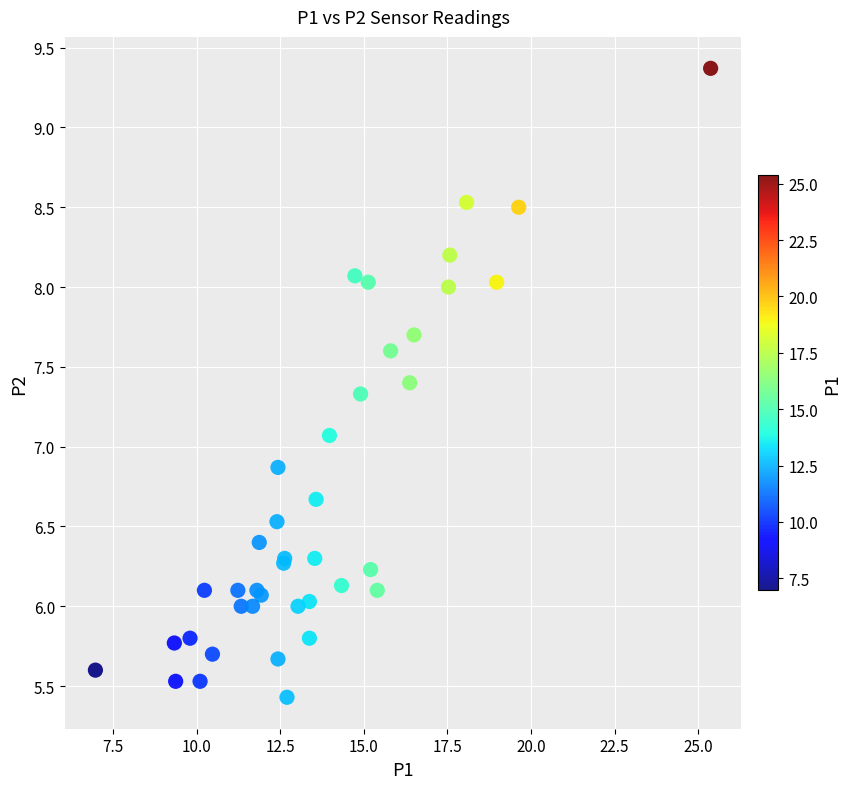

What Y value in the scatter plot is closest to 7?

7.1